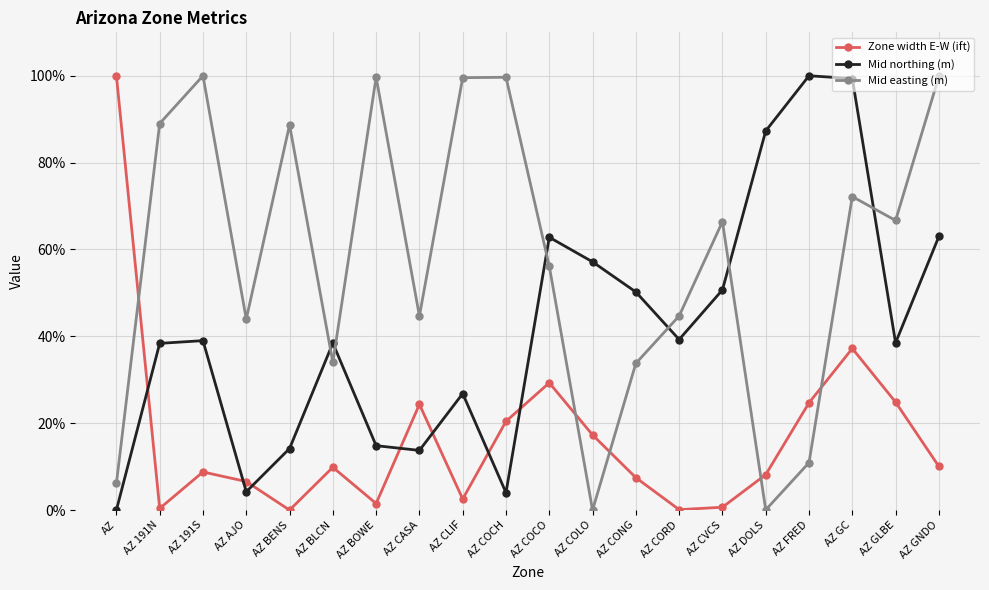

How many distinct data groups are displayed?

3